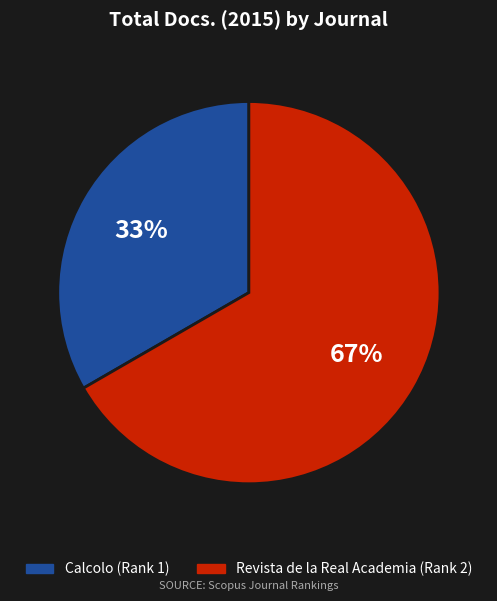

To the nearest percent, what portion does Calcolo (Rank 1) represent?

33%